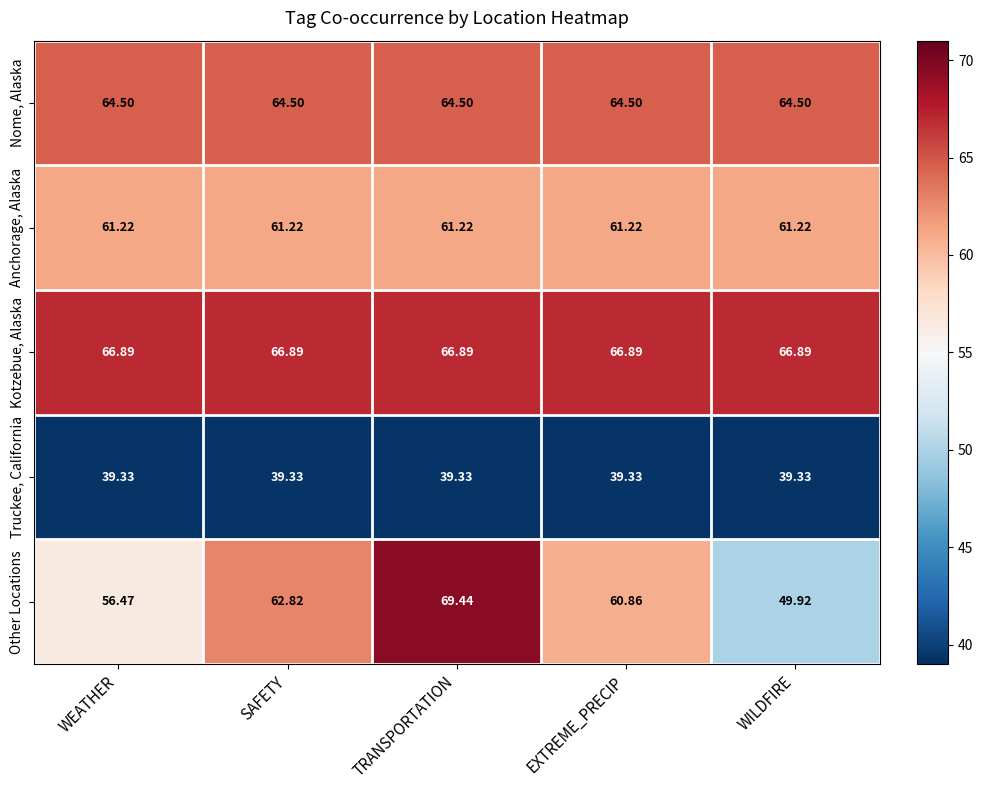

Which category has the highest value across all series?

TRANSPORTATION